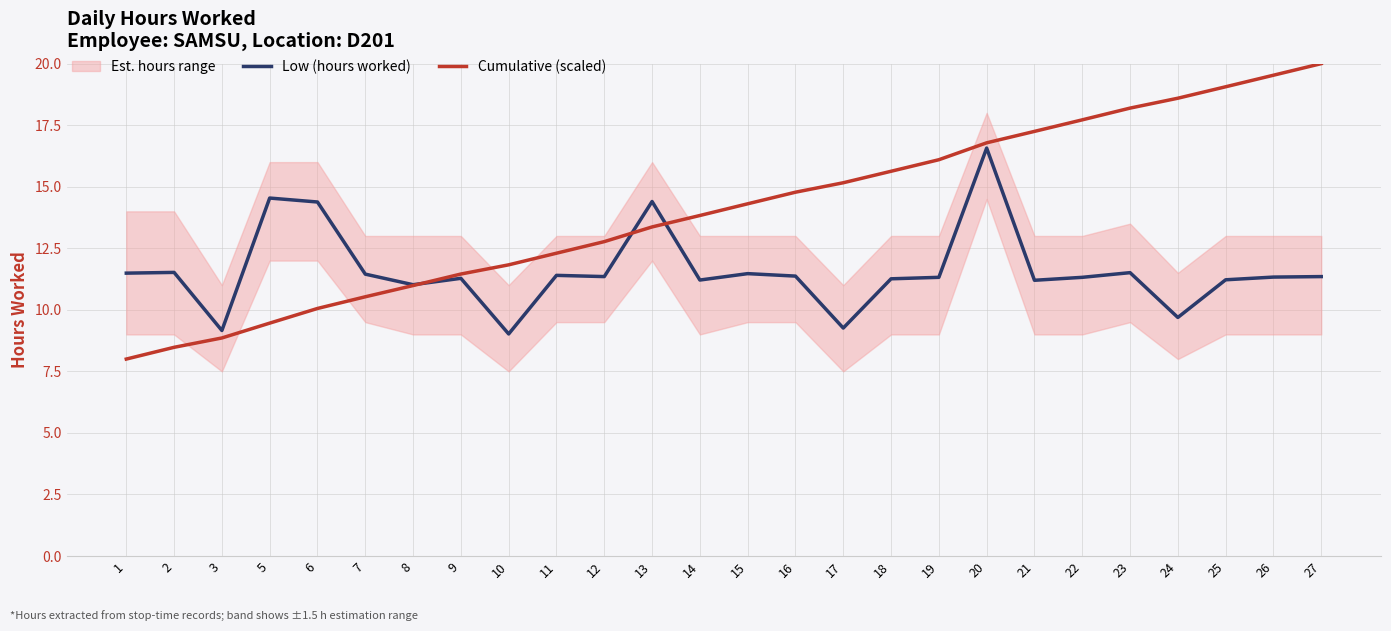

At 18, list the series in order from smallest to largest.

Low (hours worked), Cumulative (scaled)